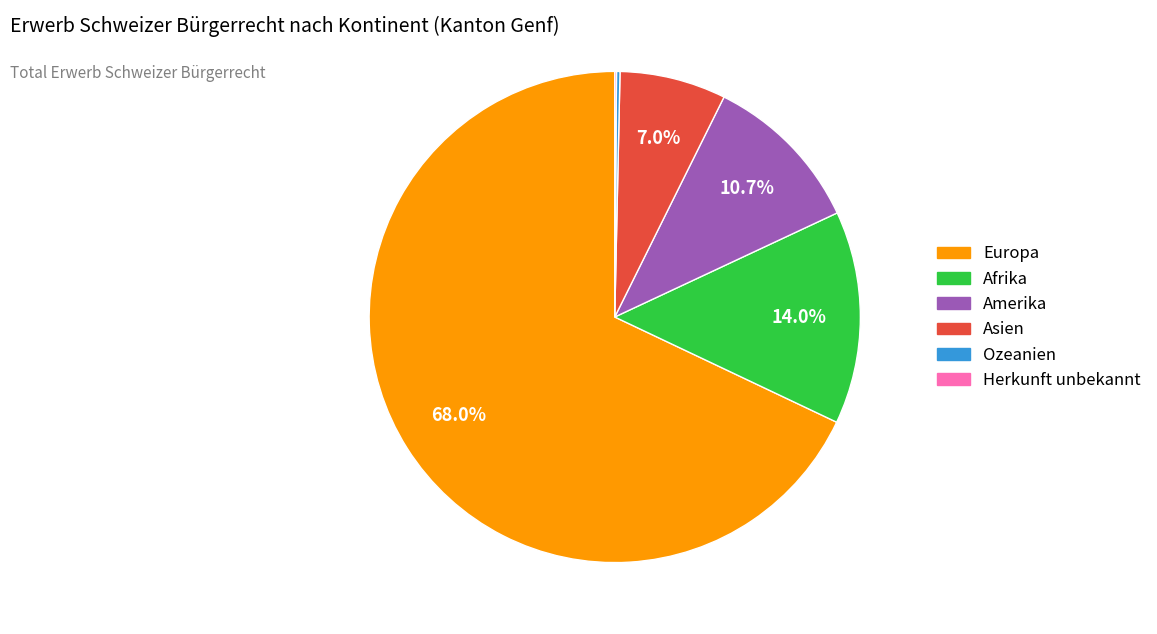

How much of the chart is everything except Asien?

93.0%